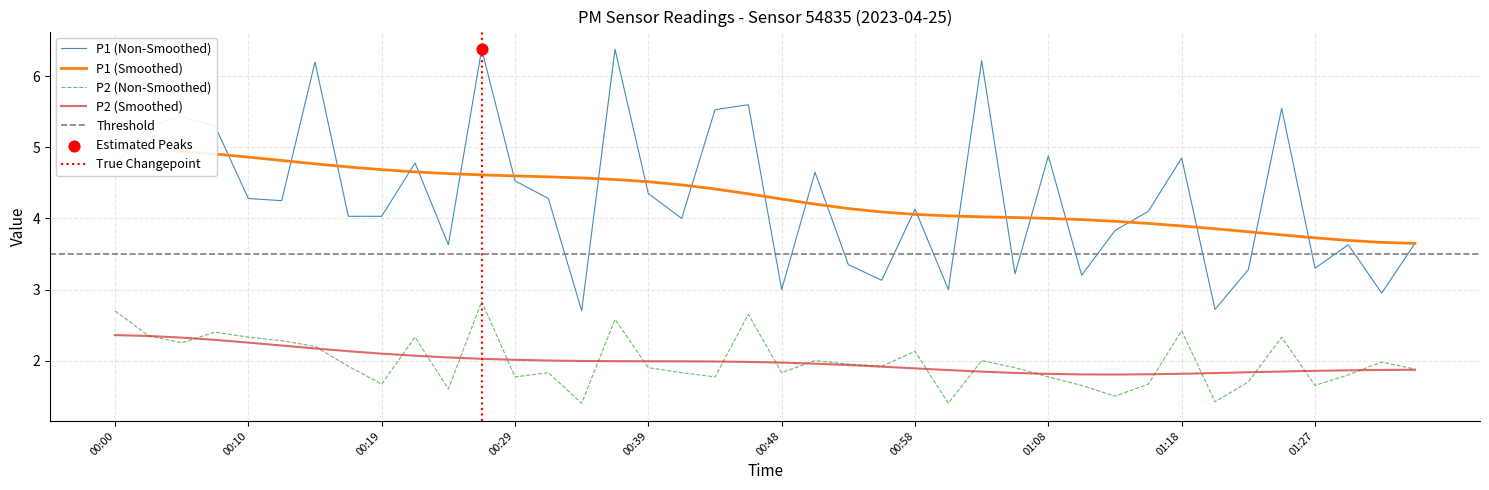

At how many categories does at least one series exceed 4?

24